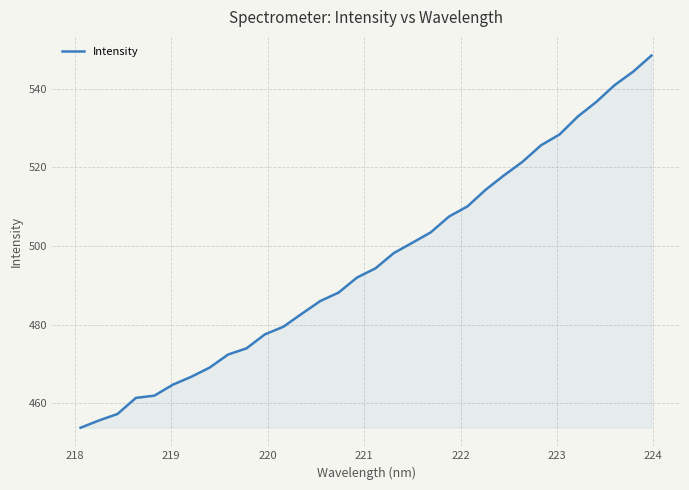

What is the greatest value displayed?

548.4